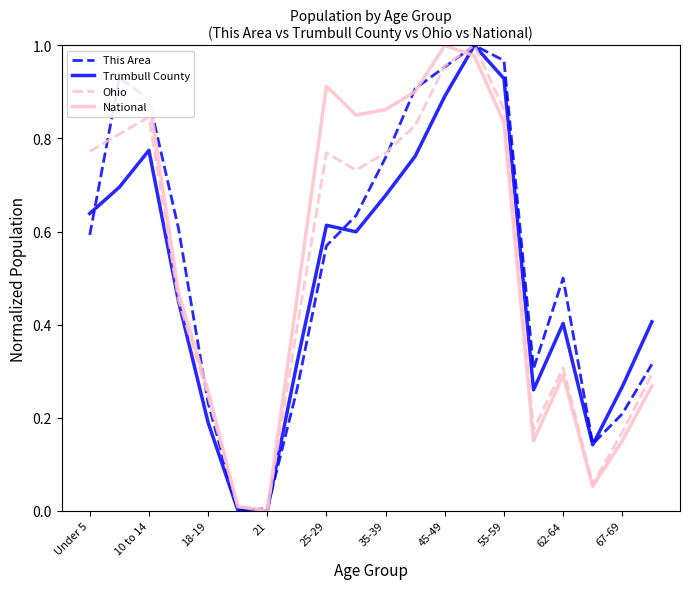

Which category has the highest value in the National series?

45-49